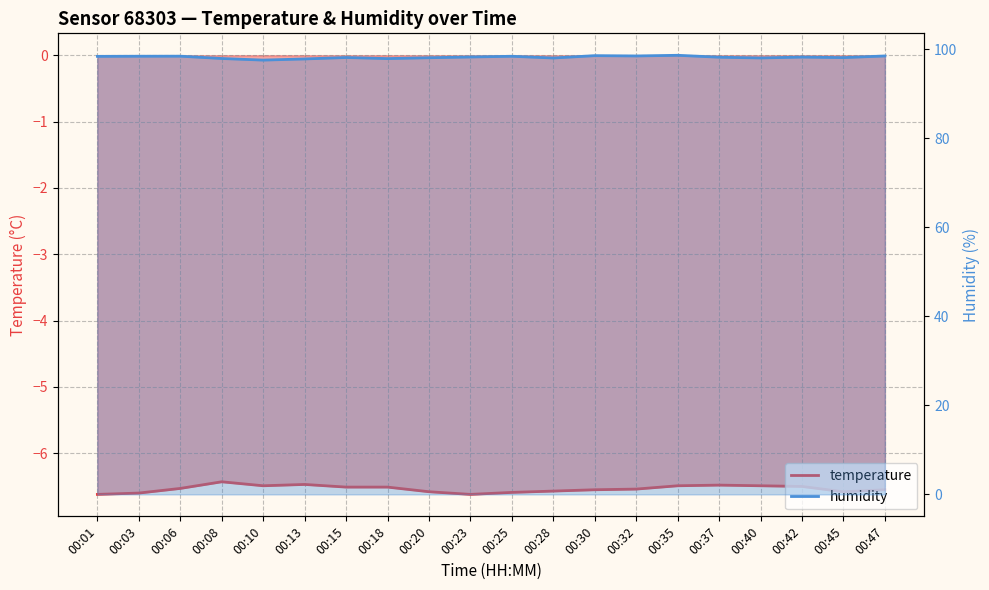

How many categories are shown in the chart?

20